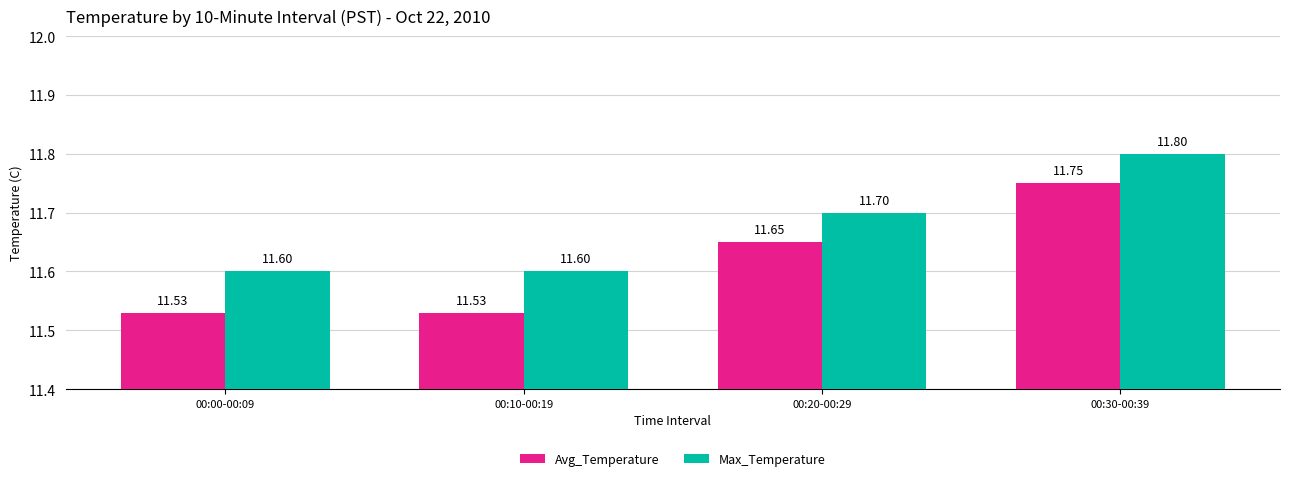

What is the difference between the second highest and second lowest values in the Max_Temperature series?

0.1